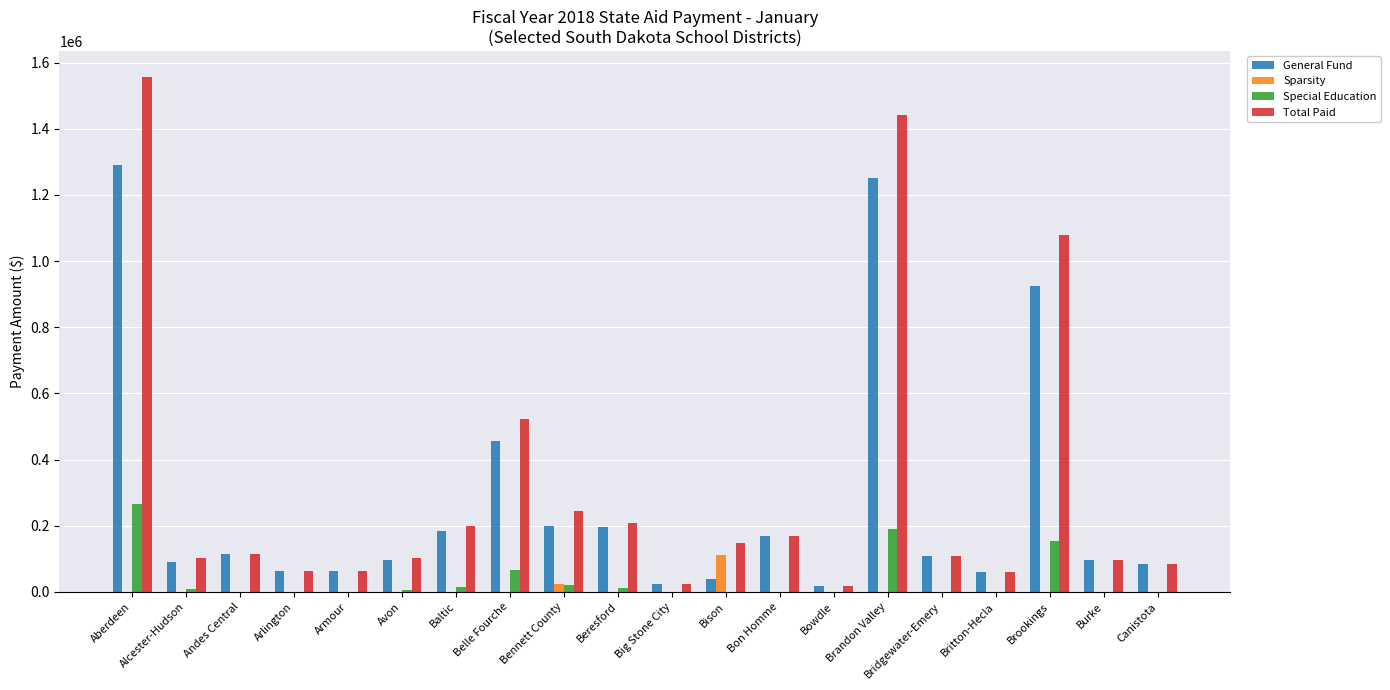

Which series has the largest range (max minus min)?

Total Paid